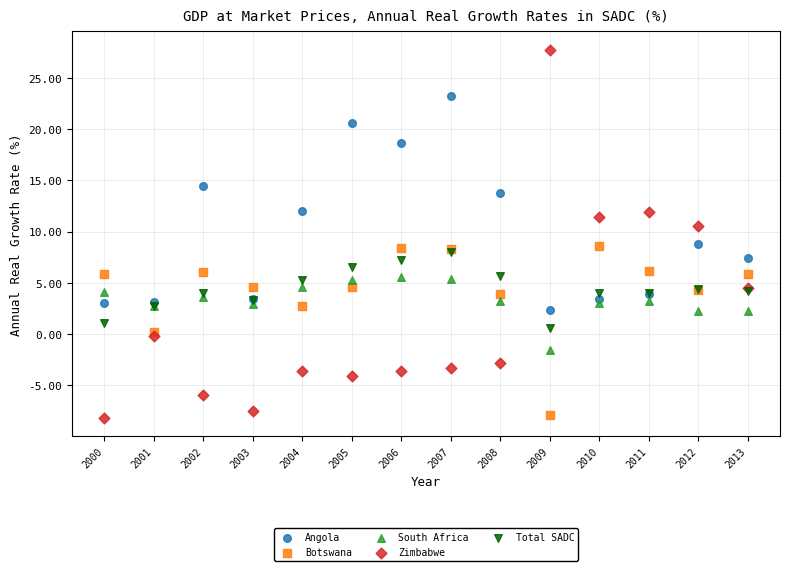

Which series contains the highest Y value?

Zimbabwe